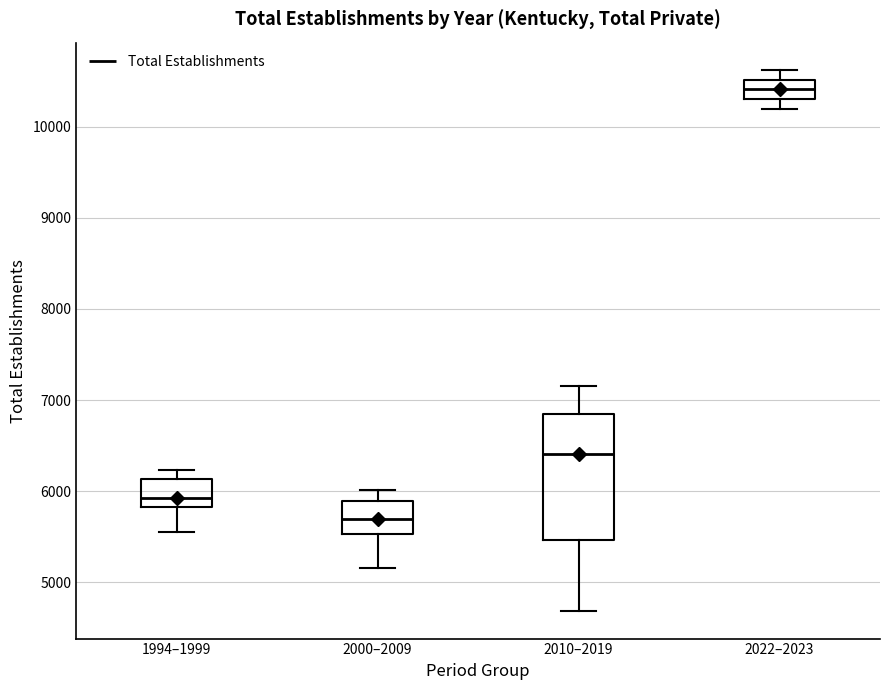

Which box is the tallest, from its lower edge to its upper edge?

2010–2019